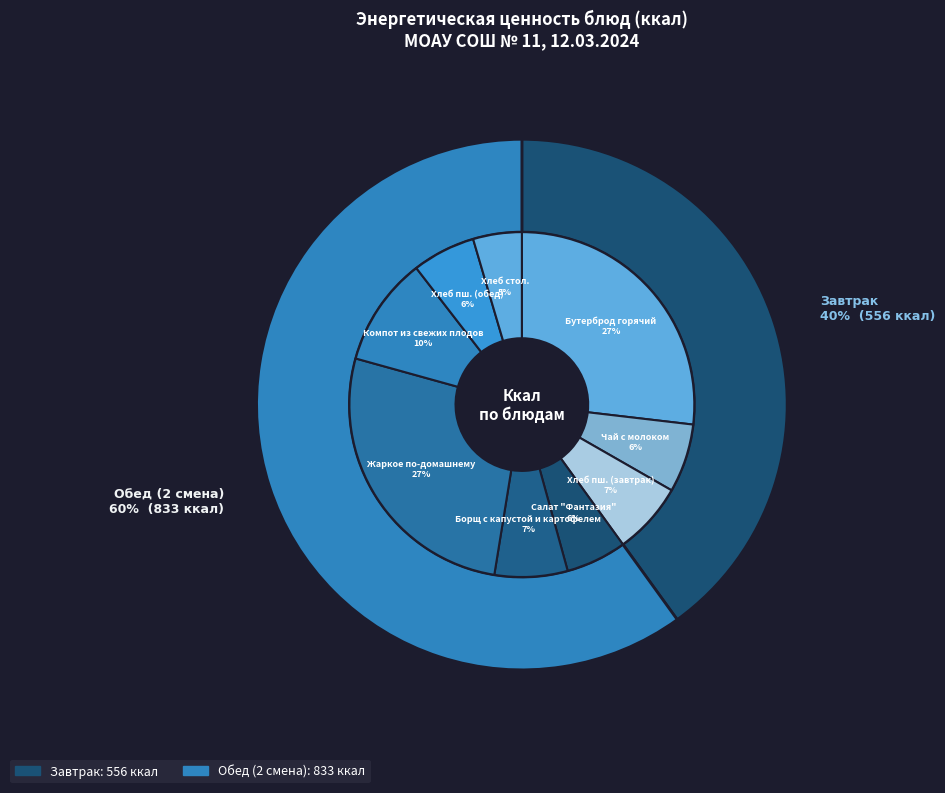

Which slice is the smallest?

Хлеб столовый (ржано-пшеничный)